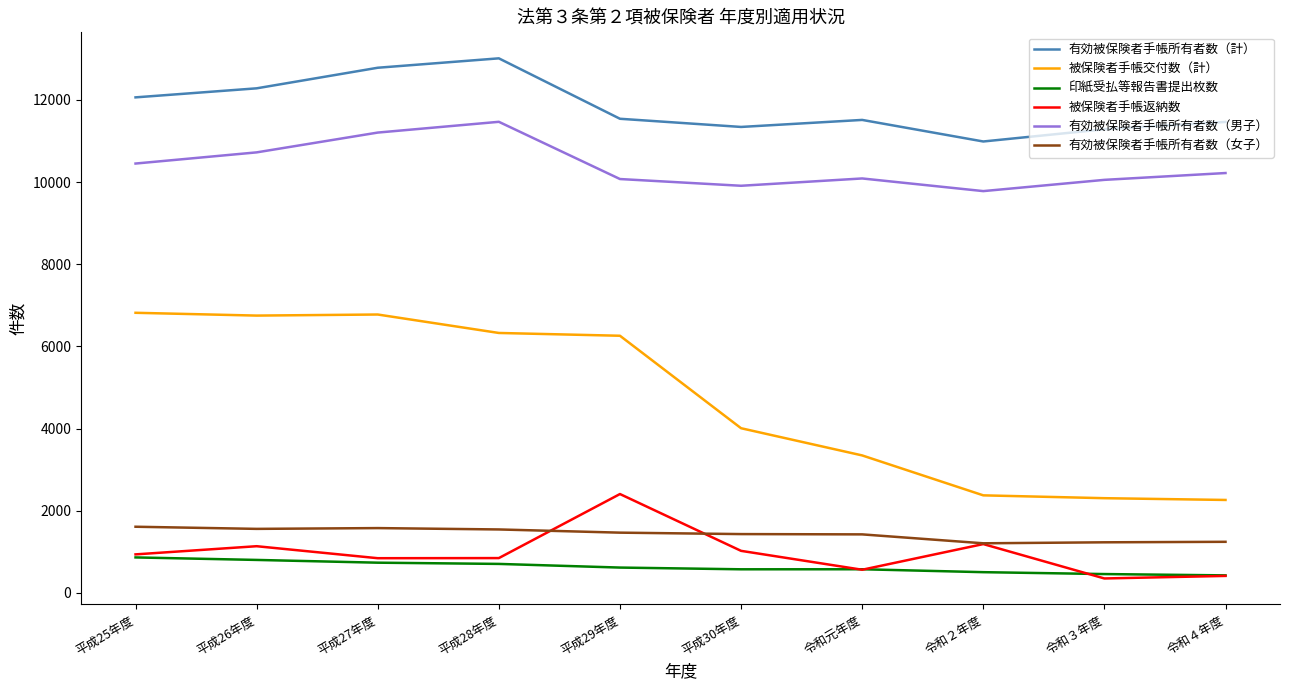

What is the spread (max minus min) of values at 令和元年度?

10950